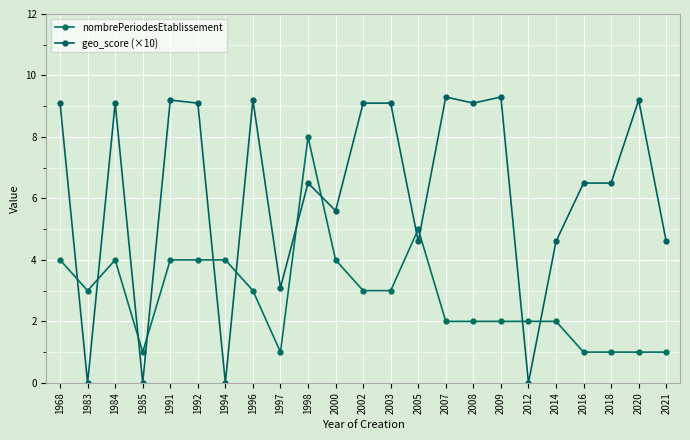

Is it true that geo_score (×10) equals 9.2 at 1996?

True